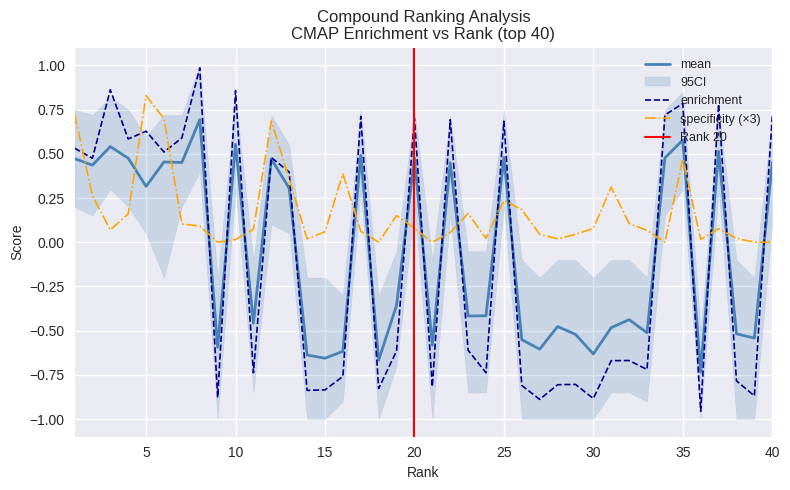

In specificity, how many points are higher than both neighbors (excluding endpoints)?

9